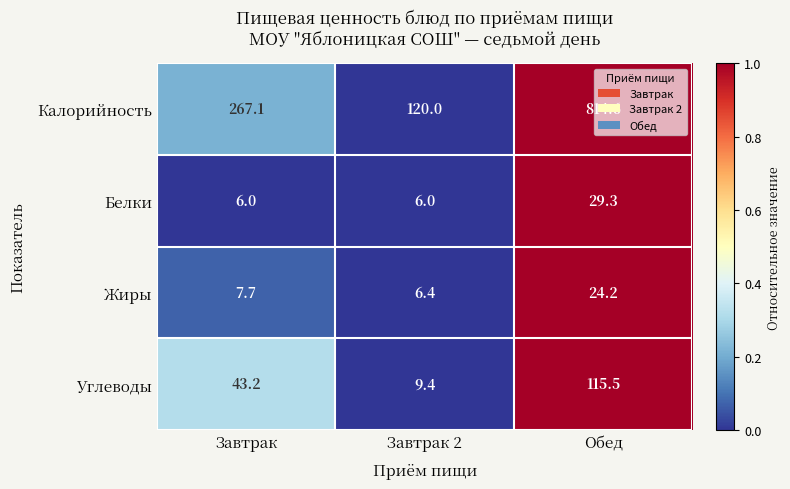

Where is Калорийность nearest to the value 467?

Завтрак